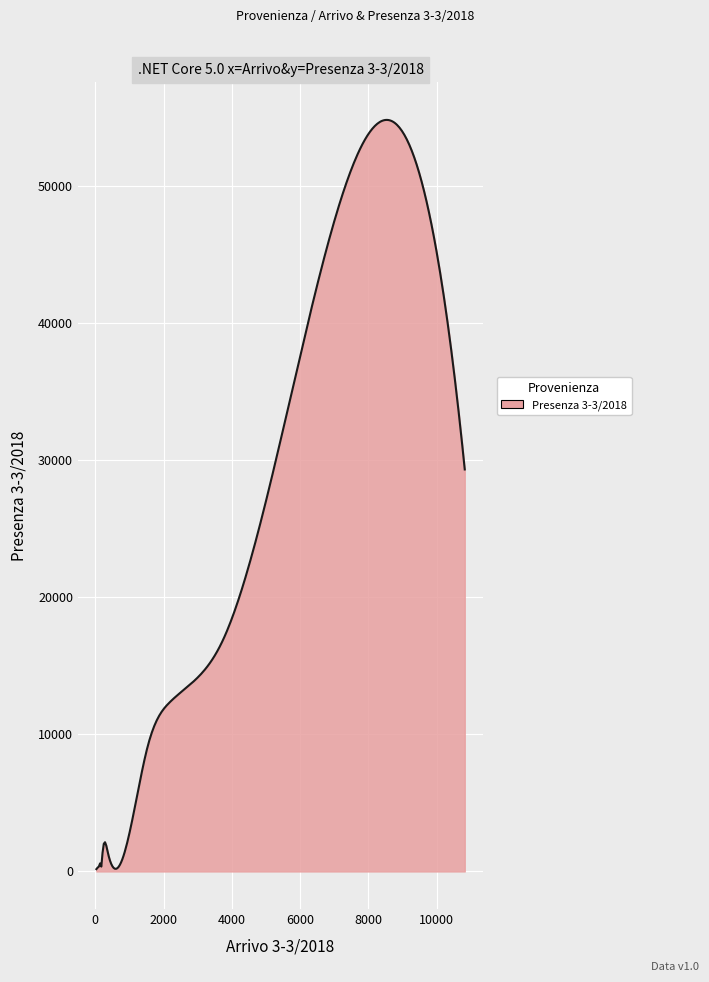

What is the difference between the maximum and minimum values?

54626.3